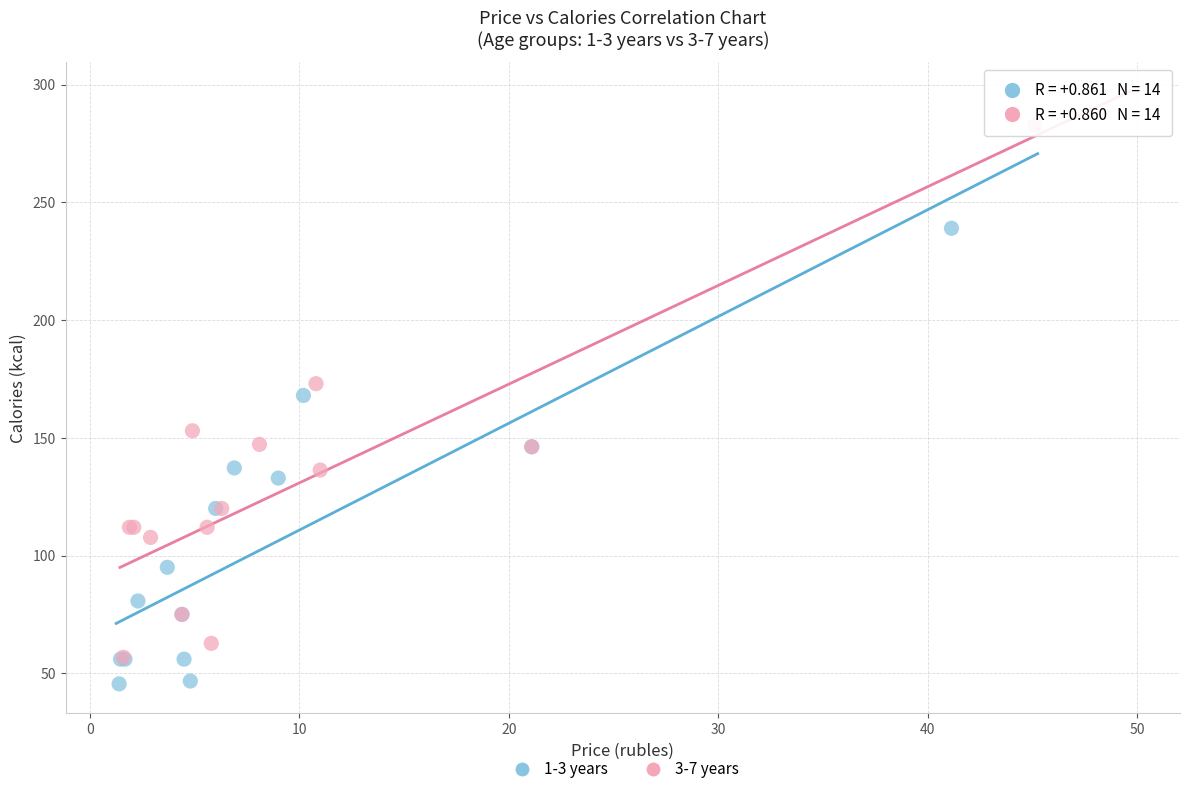

Which series reaches the minimum Y coordinate?

1-3 years